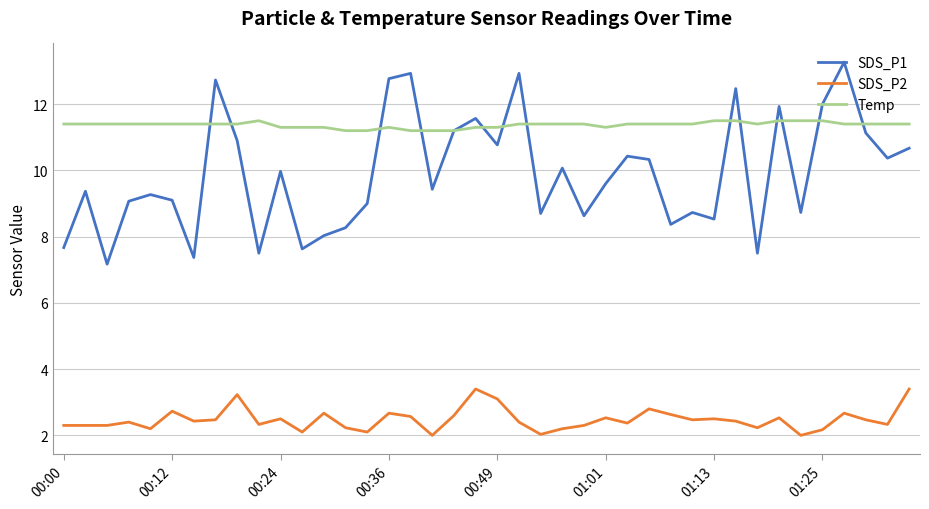

Which series has the widest spread of values?

SDS_P1